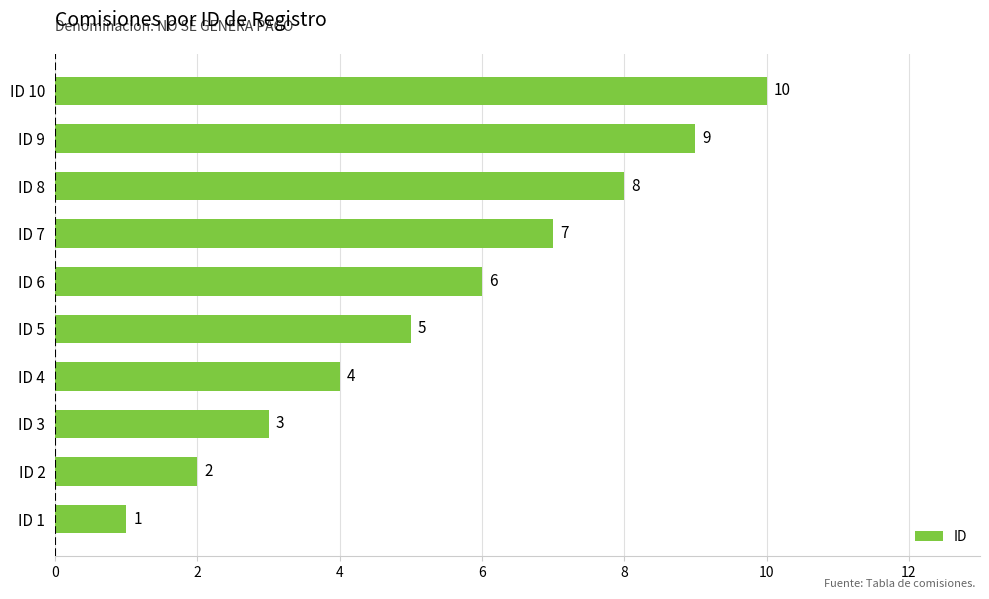

What is the difference between the maximum and minimum values?

9